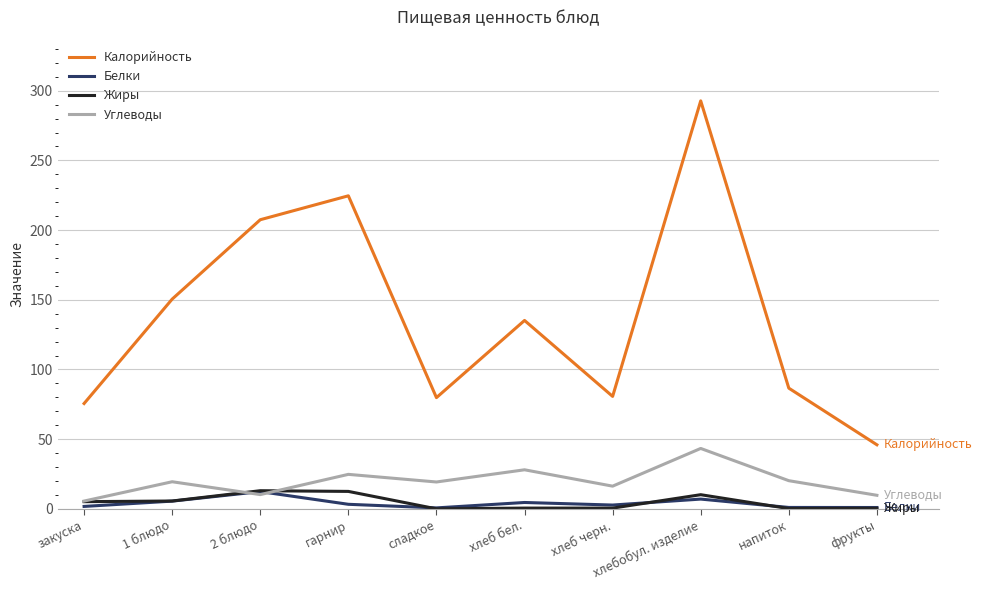

What is the difference between the second highest and second lowest values in the Калорийность series?

149.0